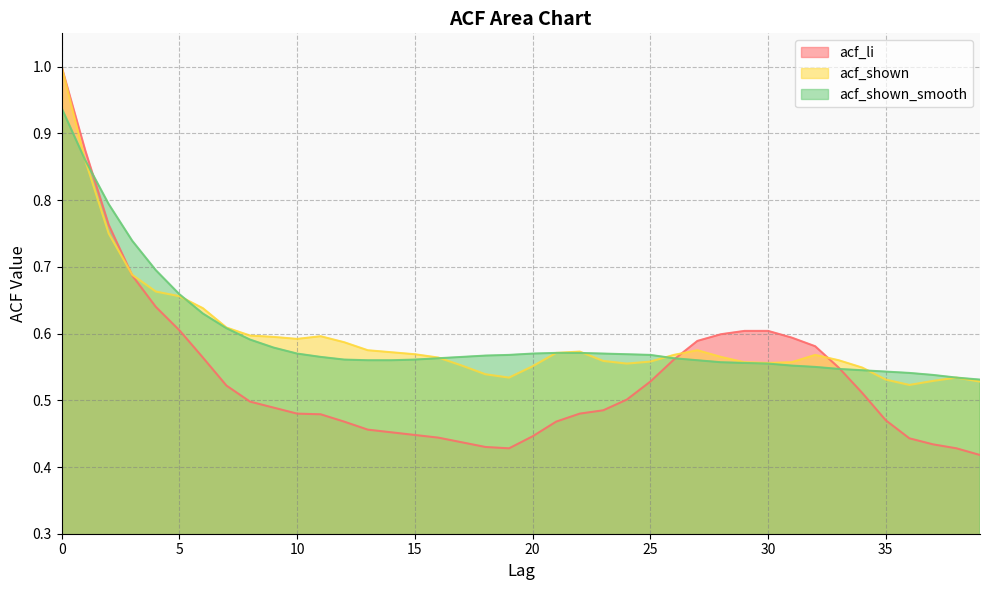

What is the average value of the acf_shown series?

0.6